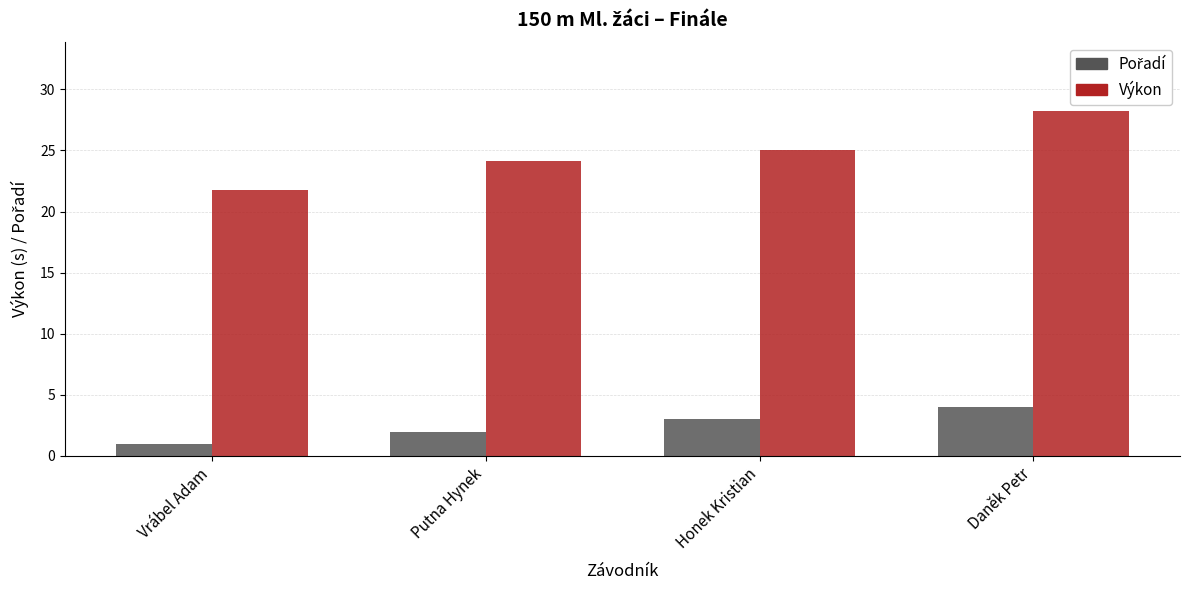

What is the difference between the highest and lowest values at Honek Kristian?

22.0